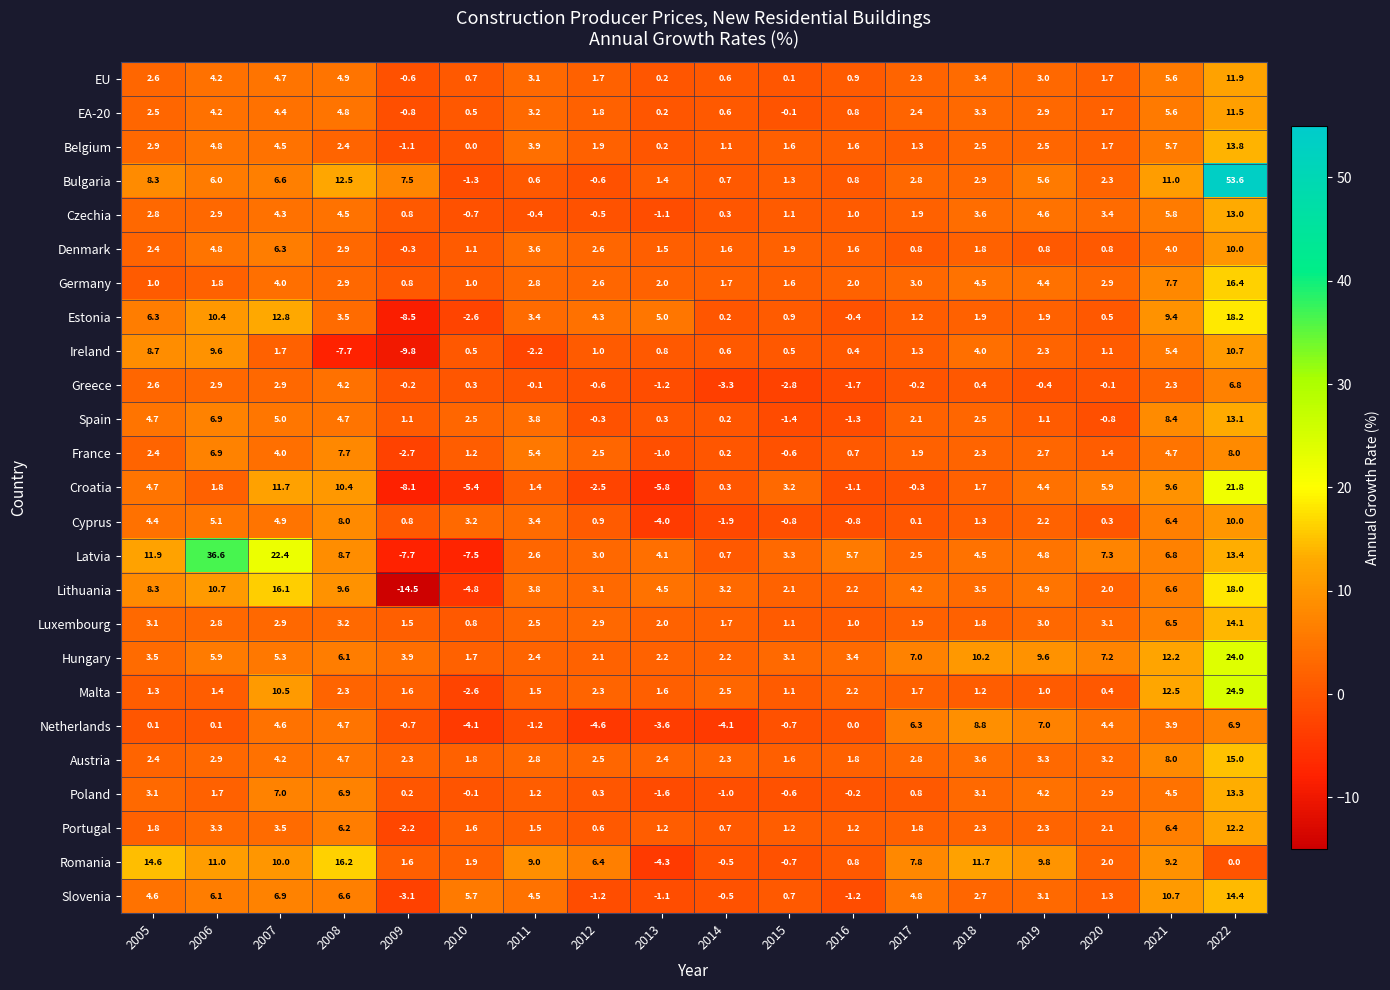

What is the difference between the Denmark values at 2013 and 2021?

2.5